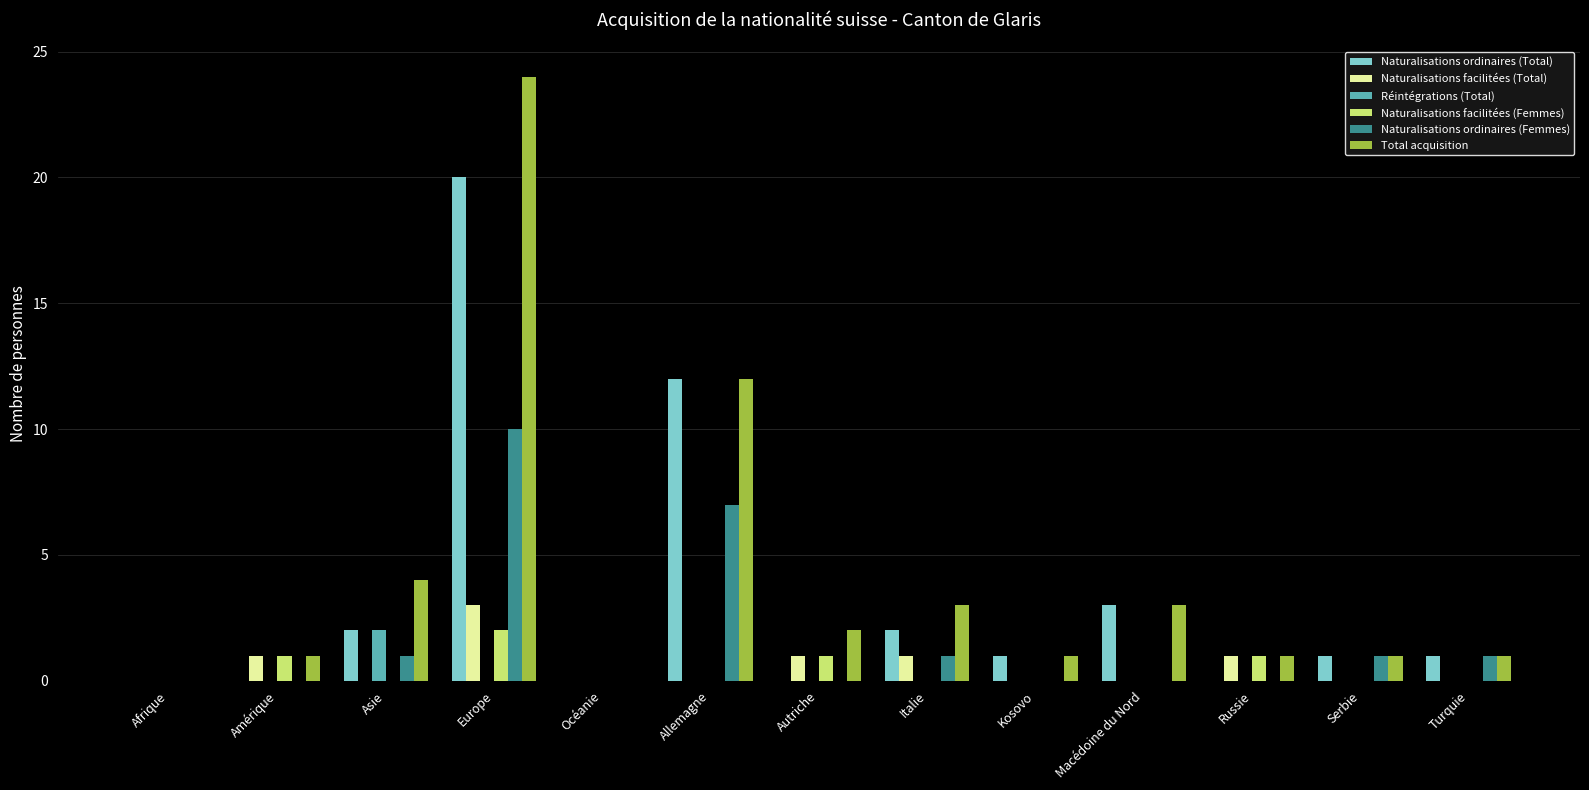

Which series has the largest total across all categories?

Total acquisition